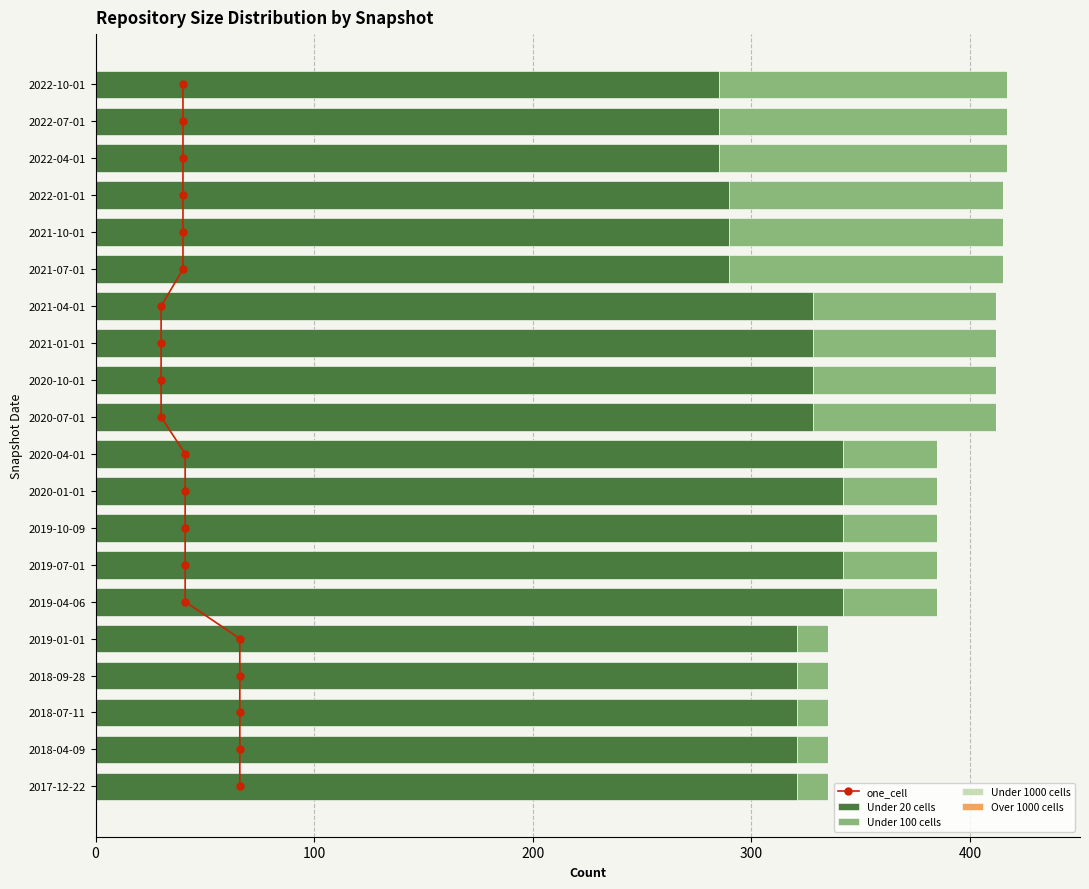

What is the highest value of the Under 20 cells series?

342